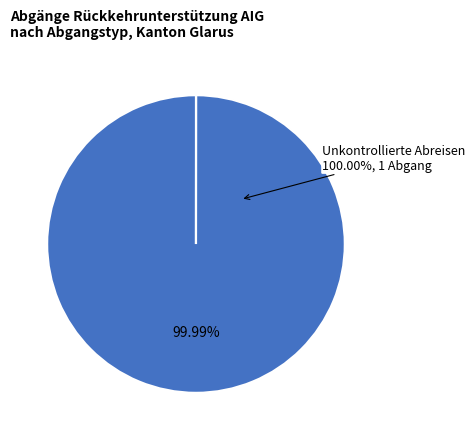

Does any single category account for the majority?

Yes